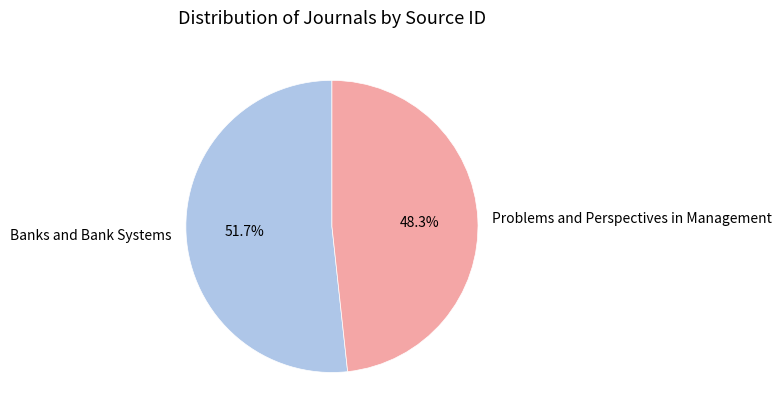

To the nearest percent, what percentage of the pie is Banks and Bank Systems?

52%